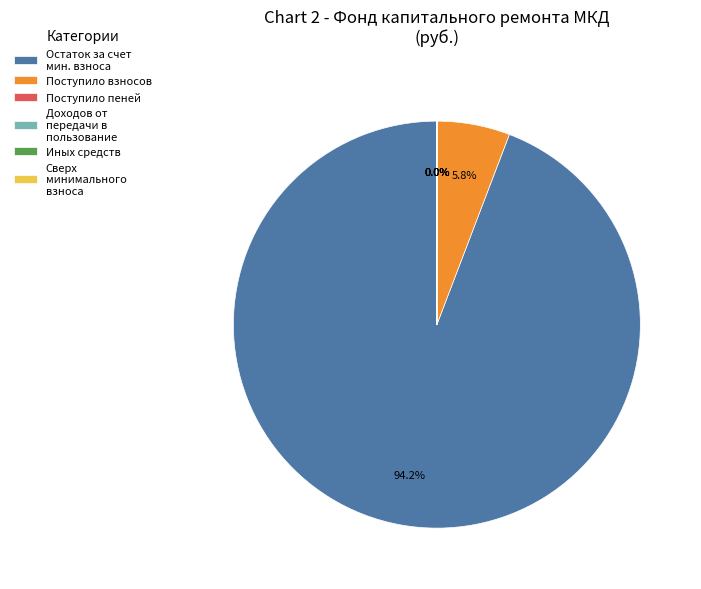

Which category has the biggest portion of the pie?

Остаток за счет мин. взноса